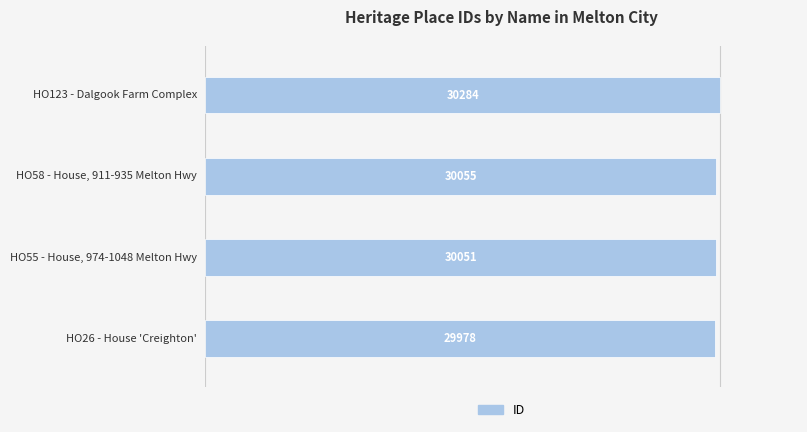

Reading top to bottom, list all the values displayed in this chart.

30284	30055	30051	29978